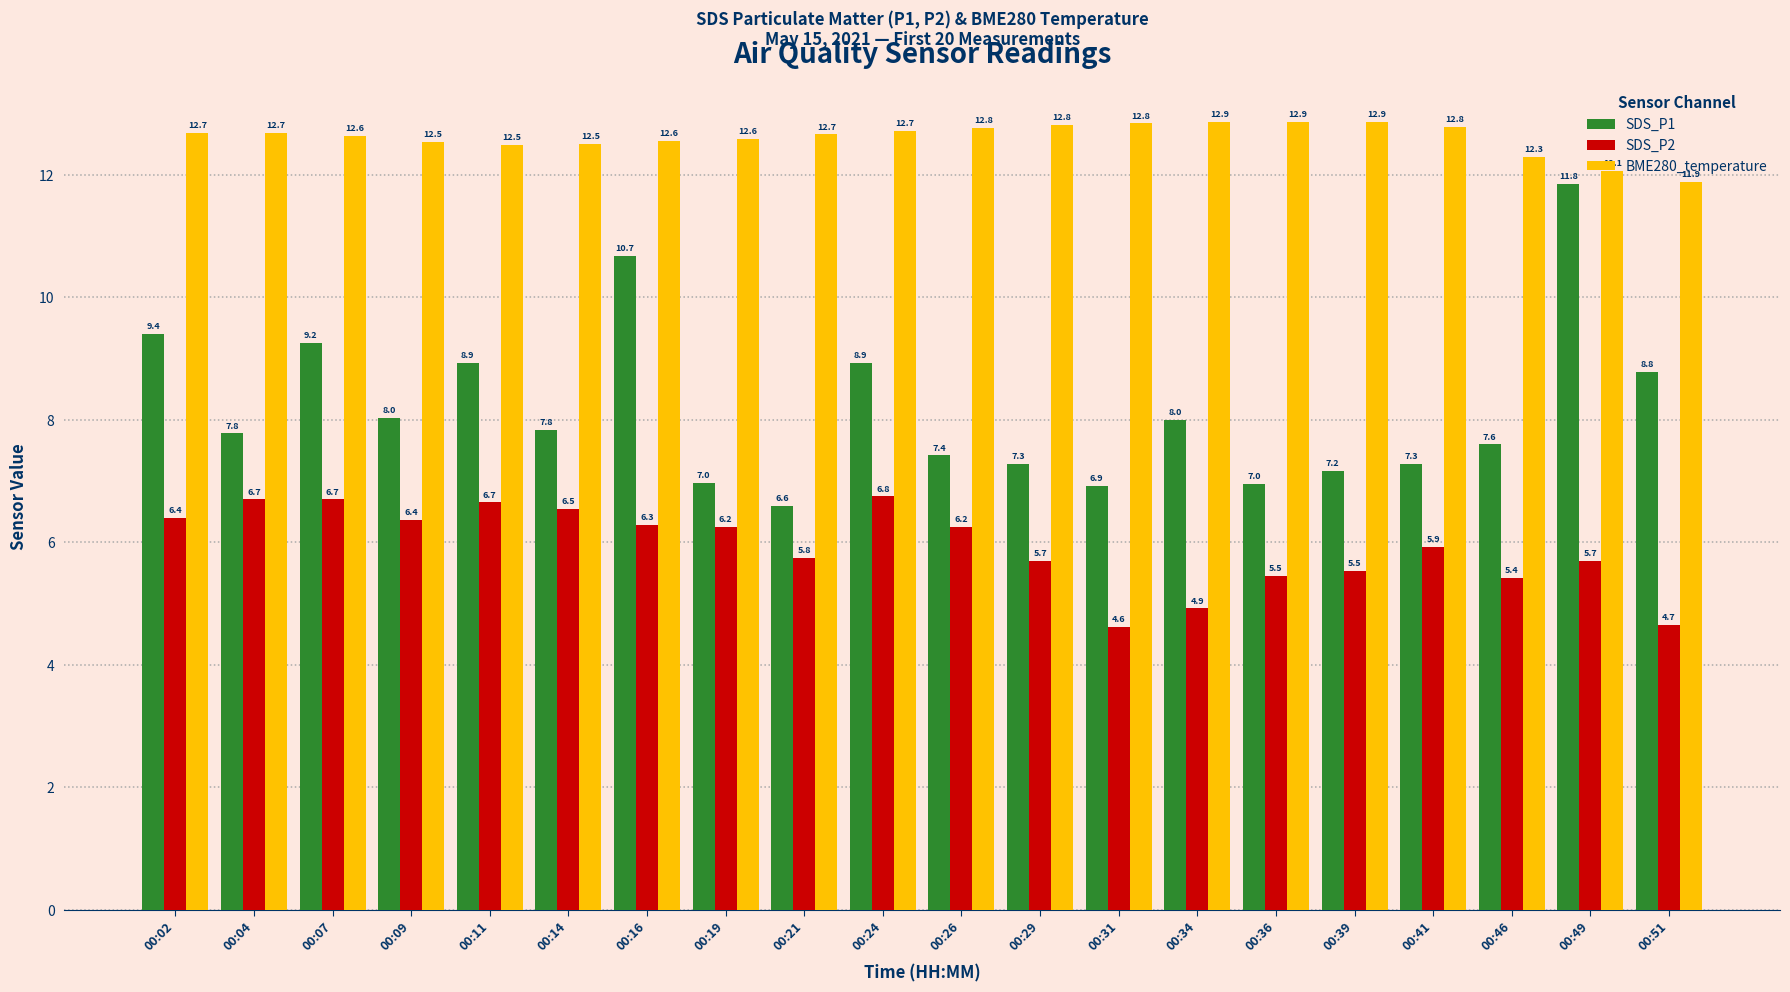

How many groups of bars are there?

20